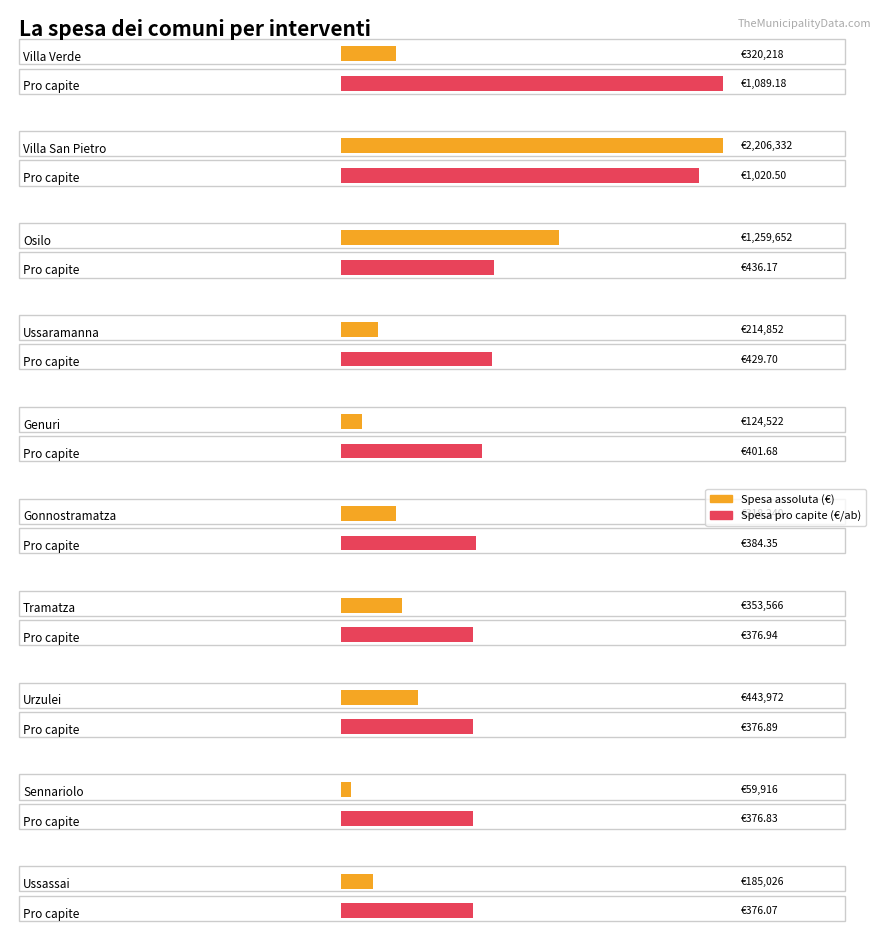

The value of Spesa pro capite per interventi at Tramatza is 649.9. True or false?

False